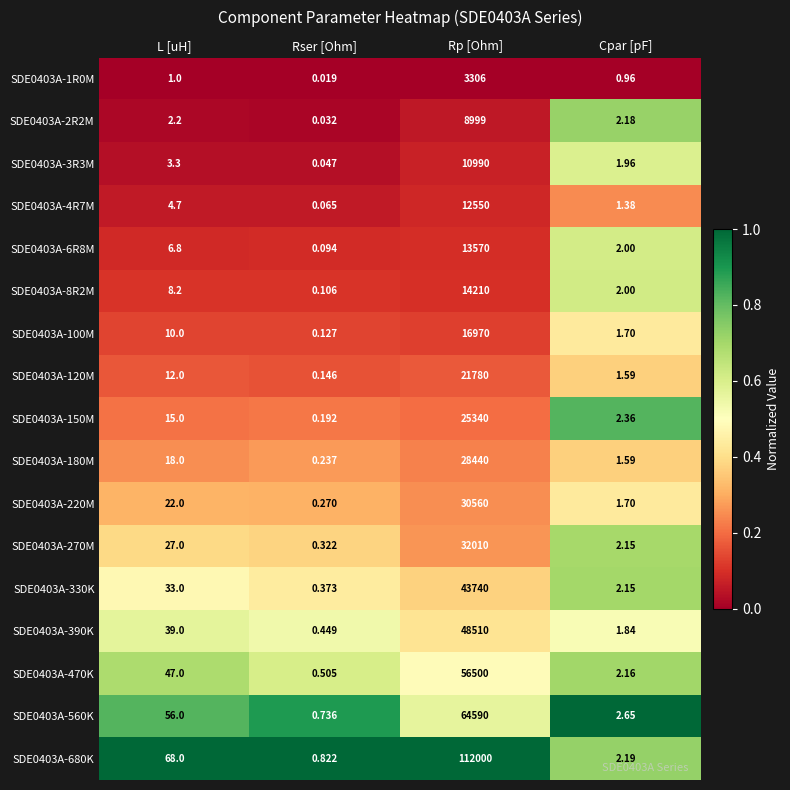

Where is SDE0403A-8R2M nearest to the value 7105?

L [uH]